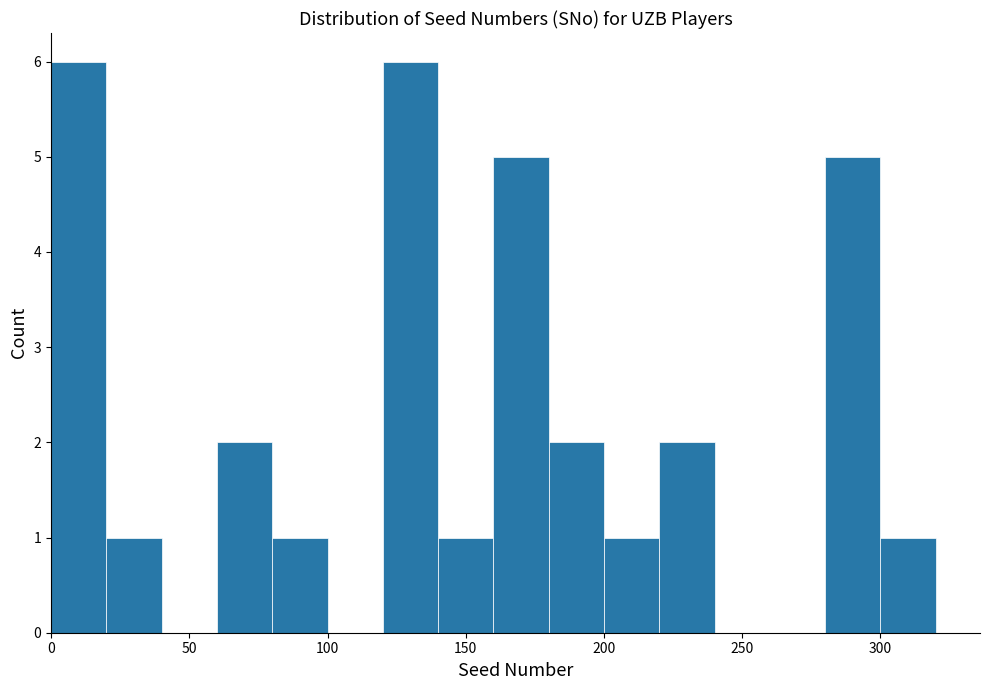

Reading left to right, transcribe this chart: for each bar, give the range it covers on the x-axis and its height. The values are not printed on the chart, so give them approximately, as read against the axis.

0 to 20: 6
20 to 40: 1
40 to 60: 0
60 to 80: 2
80 to 100: 1
100 to 120: 0
120 to 140: 6
140 to 160: 1
160 to 180: 5
180 to 200: 2
200 to 220: 1
220 to 240: 2
240 to 260: 0
260 to 280: 0
280 to 300: 5
300 to 320: 1